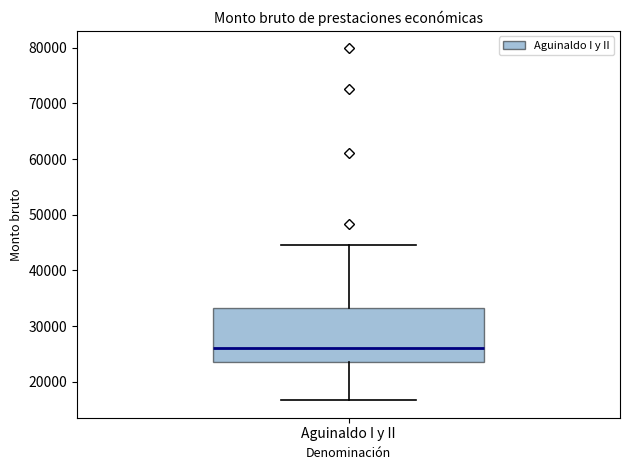

Transcribe this box plot: give where the median line is, the range the box spans, and where the two whiskers end, as read against the y-axis. The values are not printed on the chart, so give them approximately, as read against the axis.

median 26000, box 24000 to 33000, whiskers 17000 to 45000